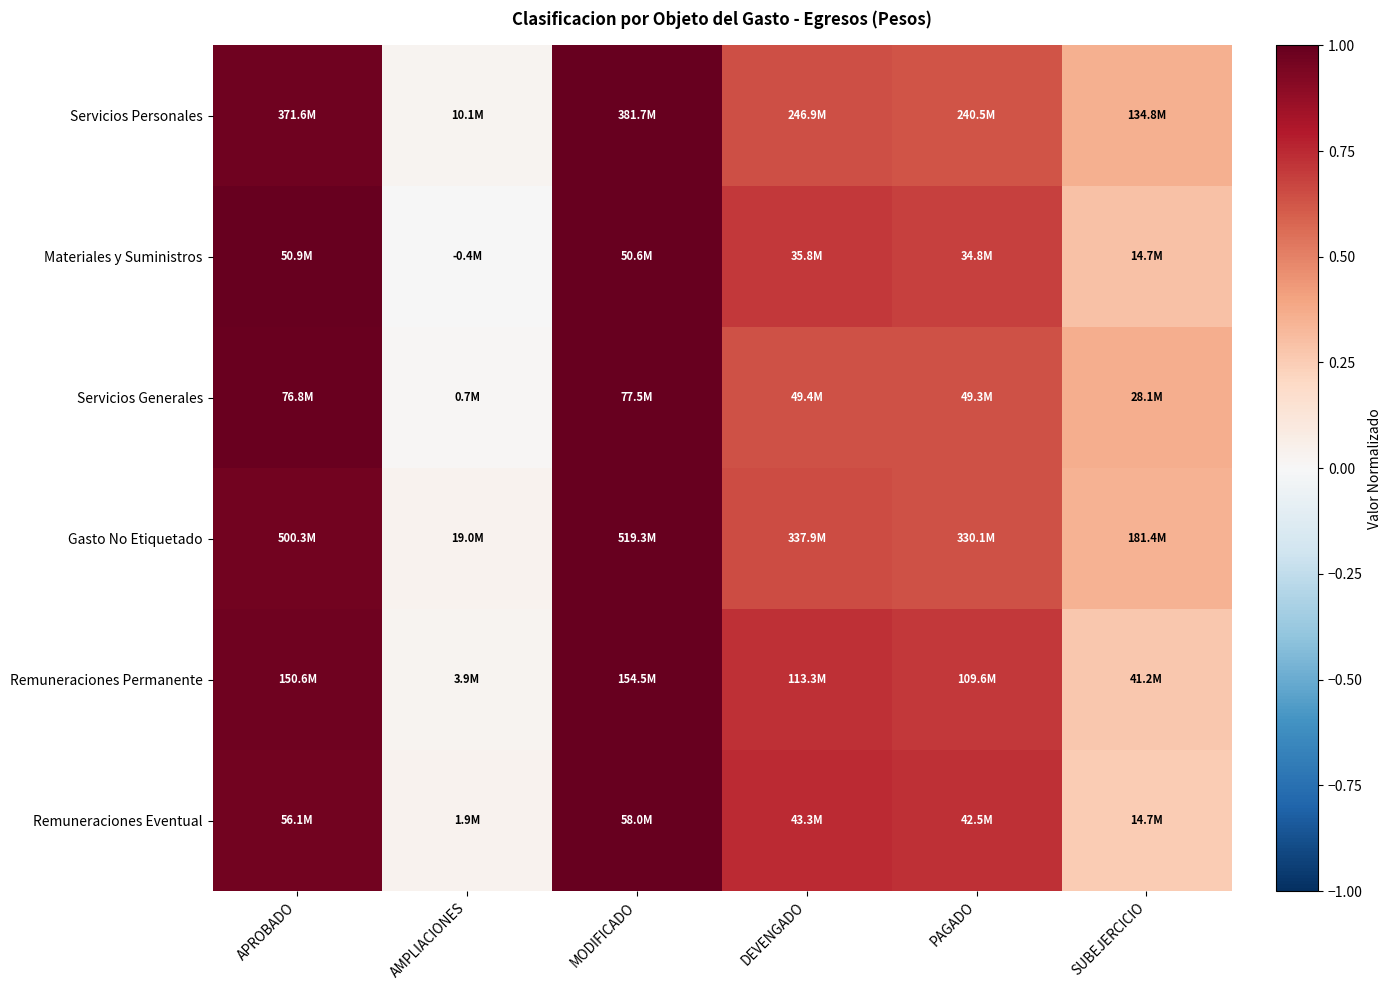

What is the difference between the highest and lowest values at DEVENGADO?

0.1